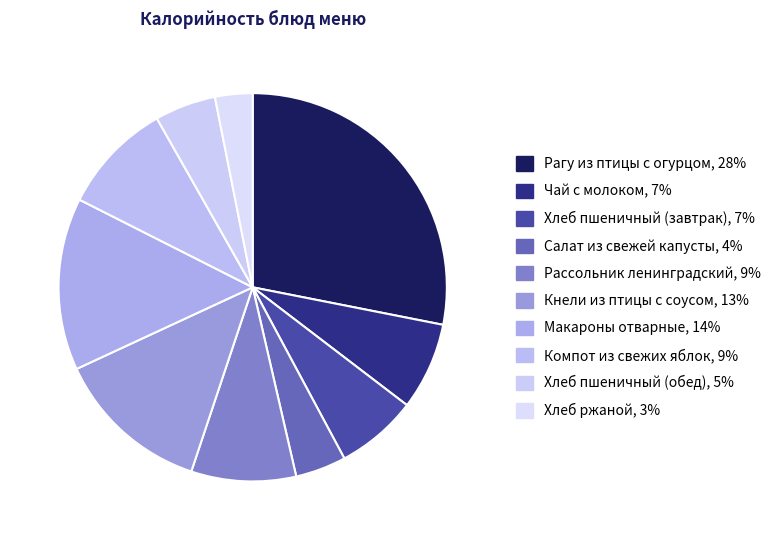

To the nearest percent, what is the combined percentage of Рассольник ленинградский and Рагу из птицы с огурцом?

37%